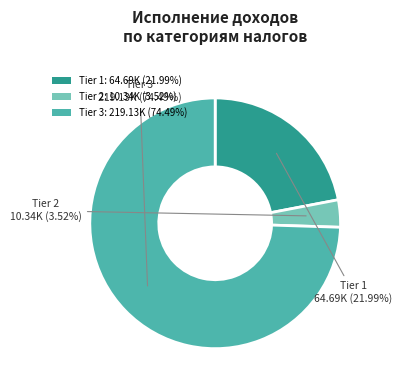

Is Tier 3: 219.13K (74.49%) the majority of the pie?

Yes